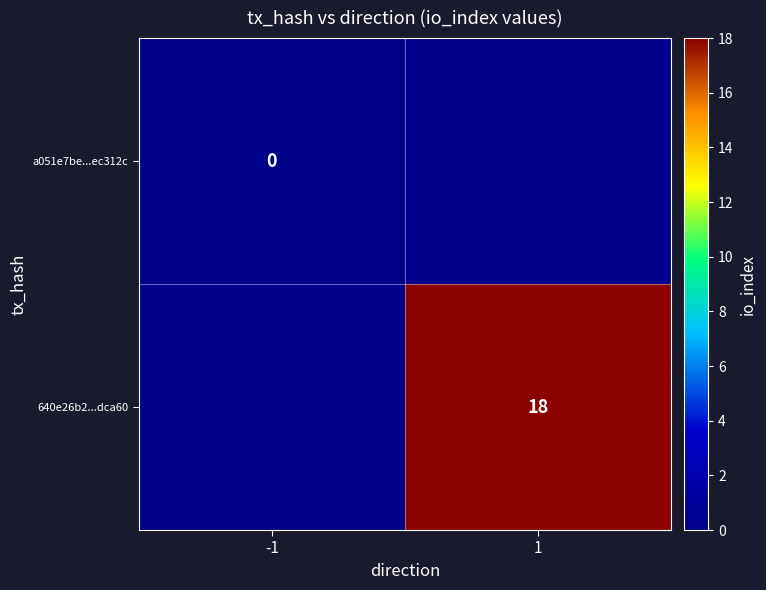

Which category has the lowest value across all series?

-1